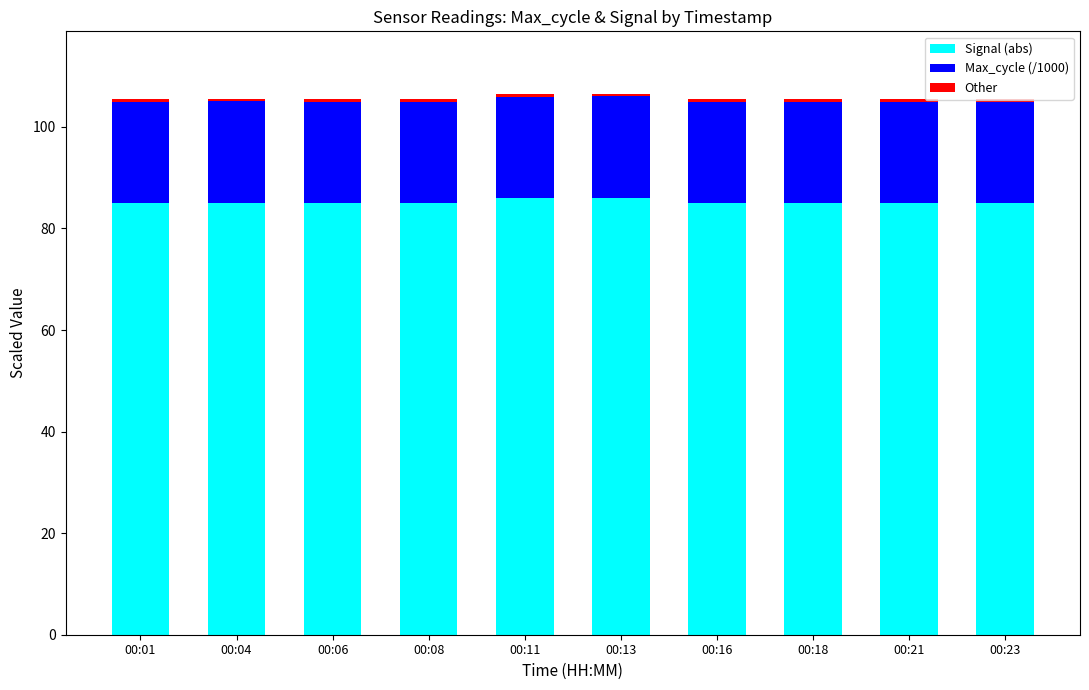

What is the maximum value for Signal (abs)?

86.0